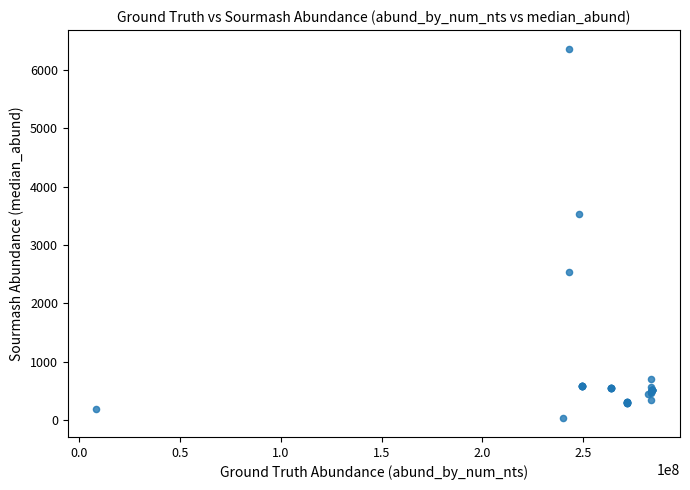

What Y value in the scatter plot is closest to 3197?

3533.1